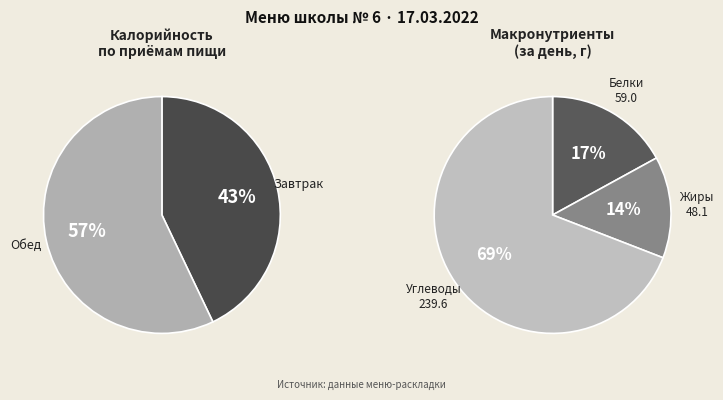

How many segments does this pie chart have?

2